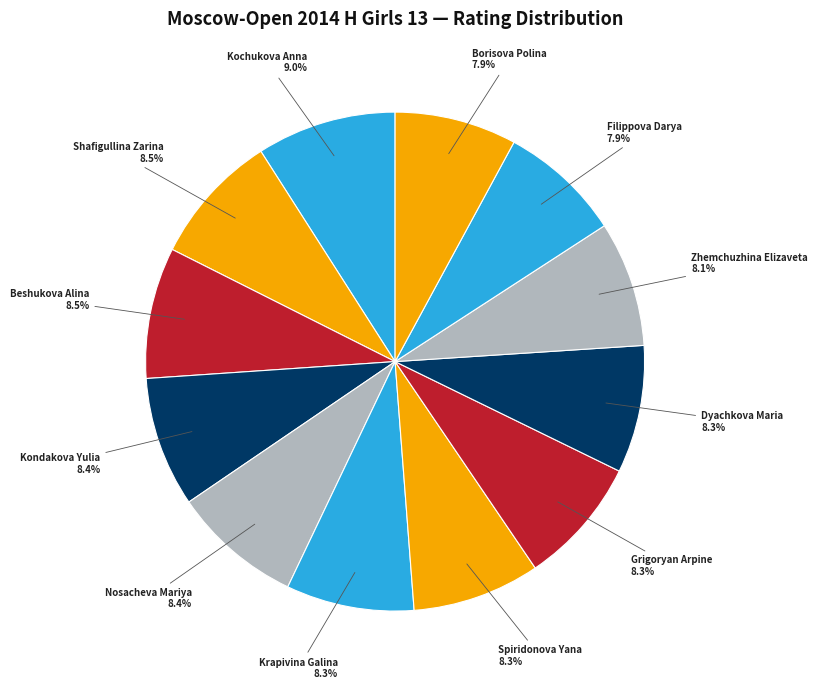

How many slices are in this pie chart?

12